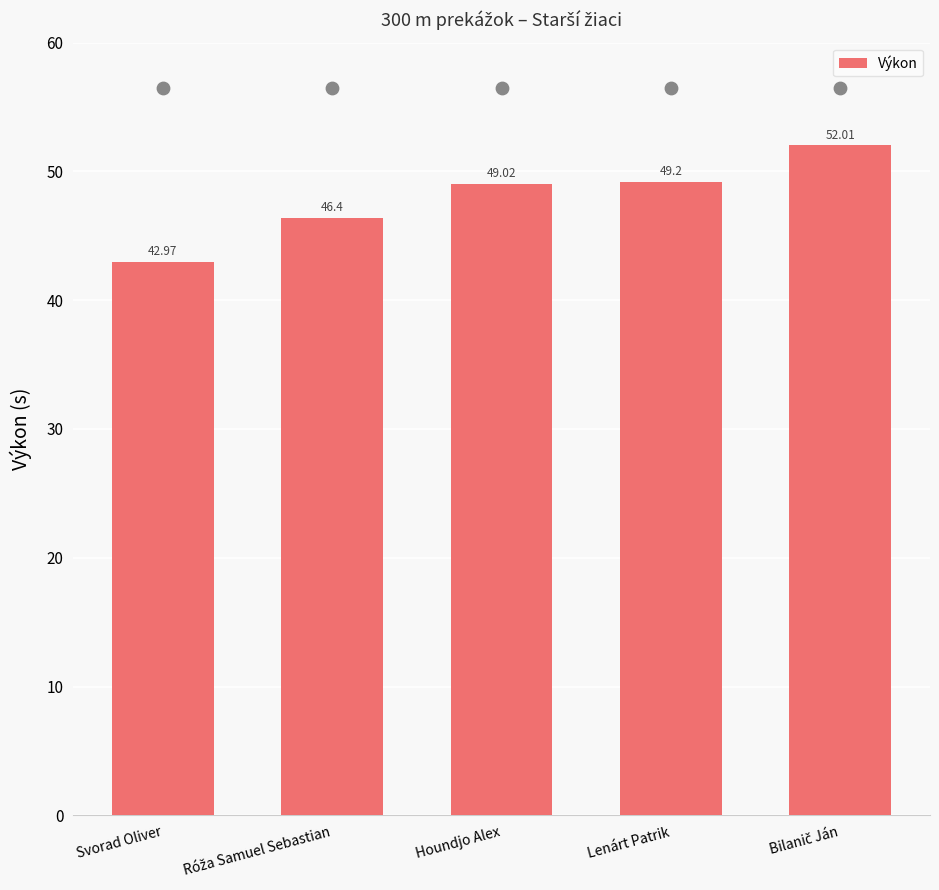

What is the change in value from Svorad Oliver to Róža Samuel Sebastian?

+3.4